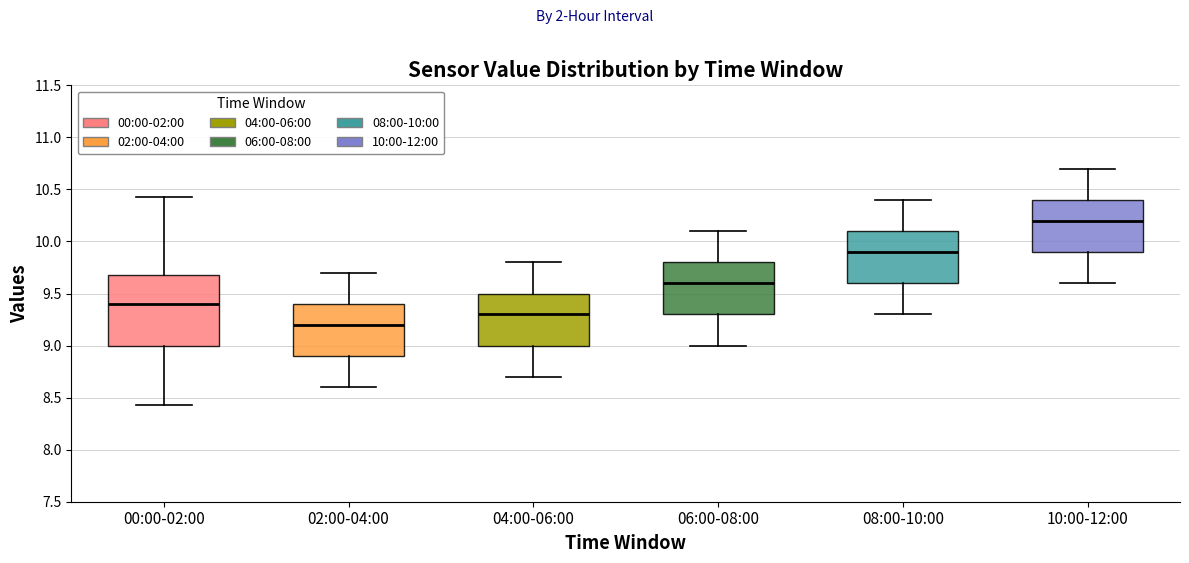

Reading left to right, read every box against the y-axis: the position of its median line, the range the box covers, and the ends of its whiskers. The values are not printed on the chart, so give them approximately, as read against the axis.

00:00-02:00: median 9.40, box 9.00 to 9.70, whiskers 8.45 to 10.45
02:00-04:00: median 9.20, box 8.90 to 9.40, whiskers 8.60 to 9.70
04:00-06:00: median 9.30, box 9.00 to 9.50, whiskers 8.70 to 9.80
06:00-08:00: median 9.60, box 9.30 to 9.80, whiskers 9.00 to 10.10
08:00-10:00: median 9.90, box 9.60 to 10.10, whiskers 9.30 to 10.40
10:00-12:00: median 10.20, box 9.90 to 10.40, whiskers 9.60 to 10.70